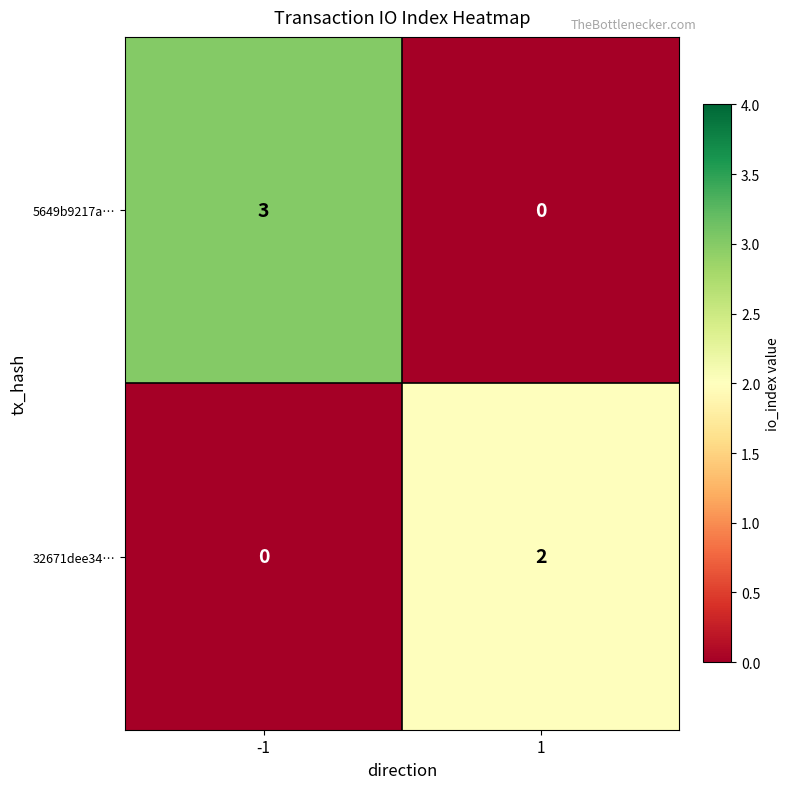

Rank the series at -1 from lowest to highest value.

32671dee34…, 5649b9217a…